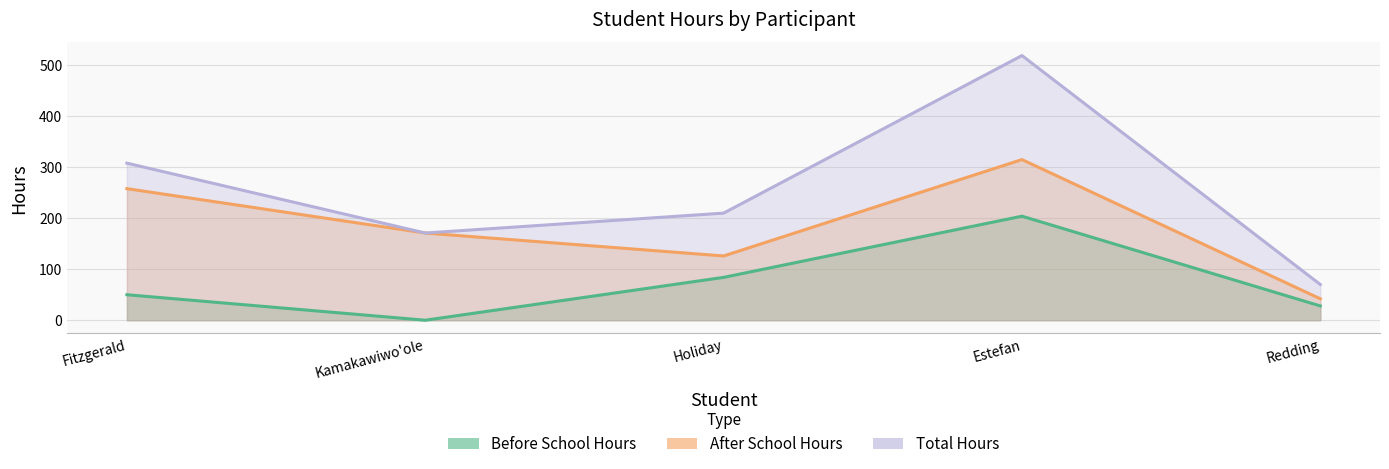

The After School Hours series shows 258 at Fitzgerald. True or false?

True